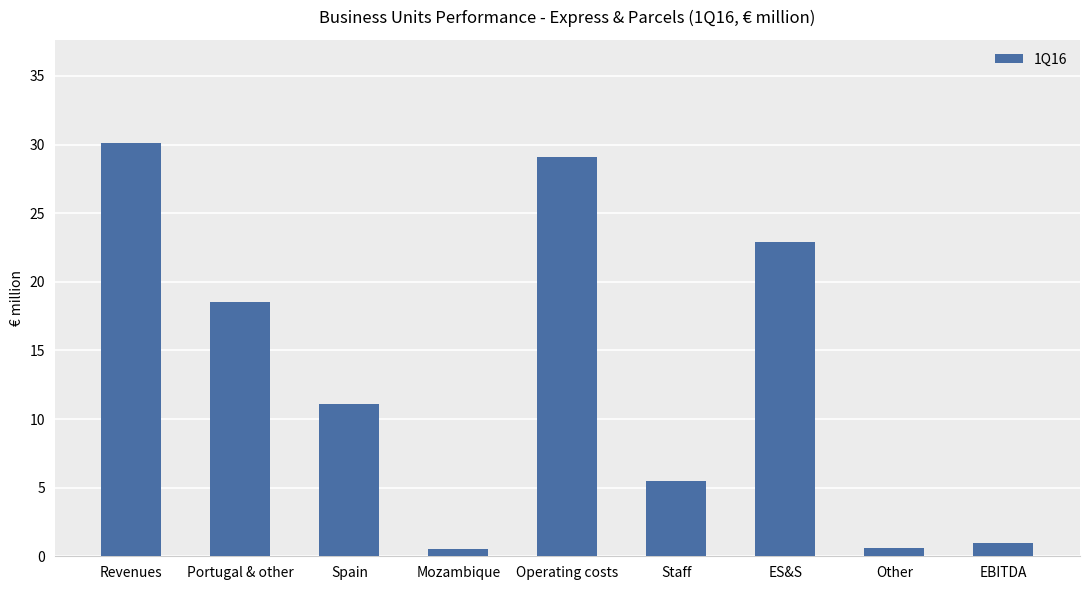

What is the change in value from Mozambique to Operating costs?

+28.6